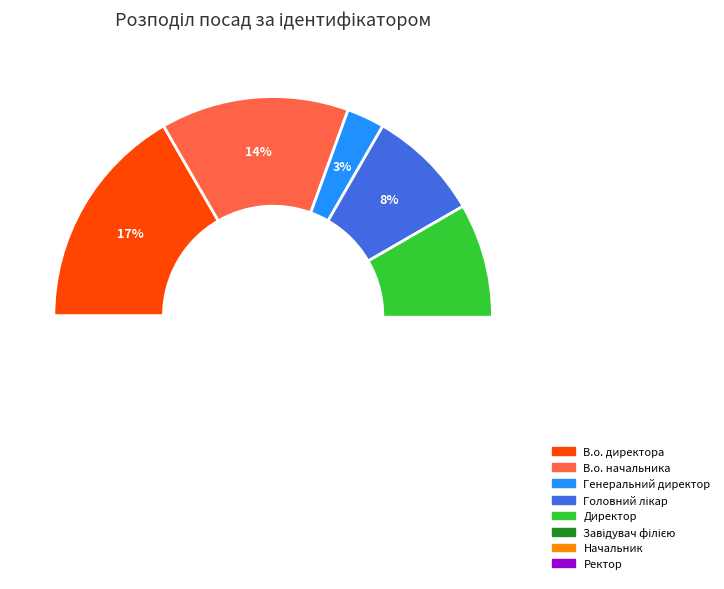

True or false: Начальник accounts for 6% of the total.

True